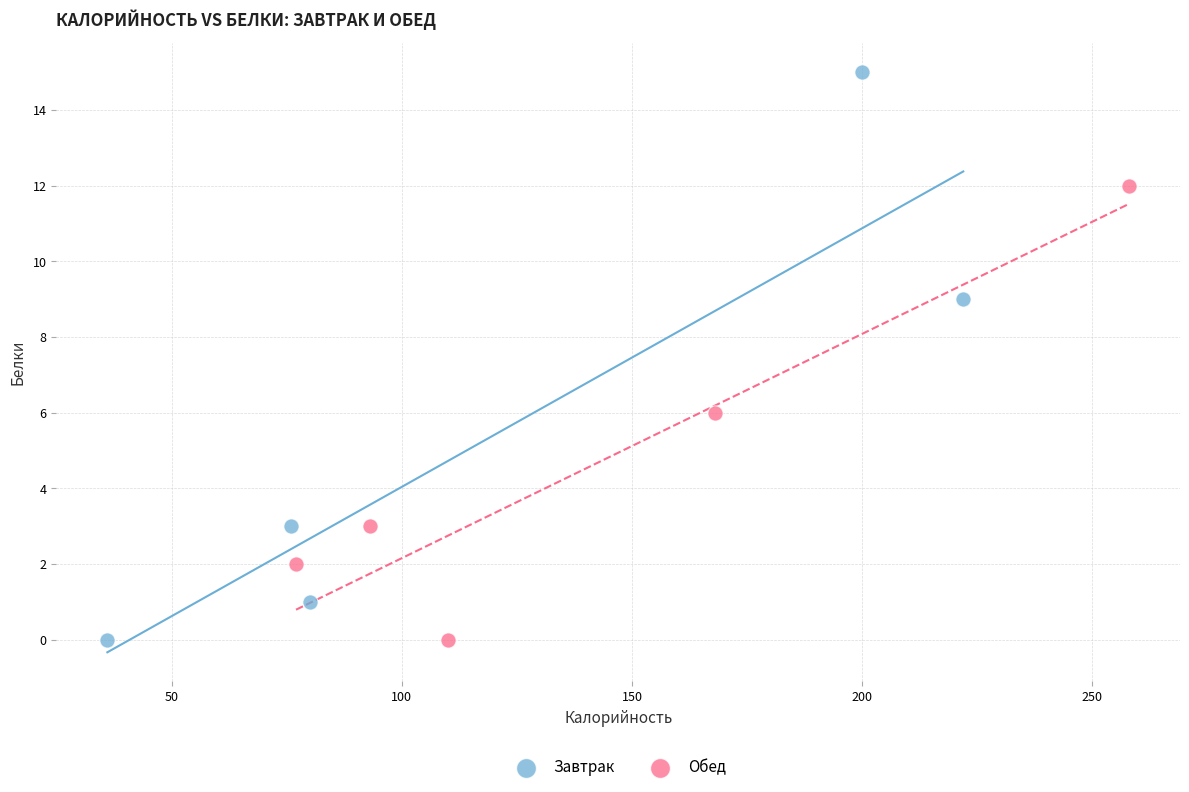

Which series contains the highest Y value?

Завтрак